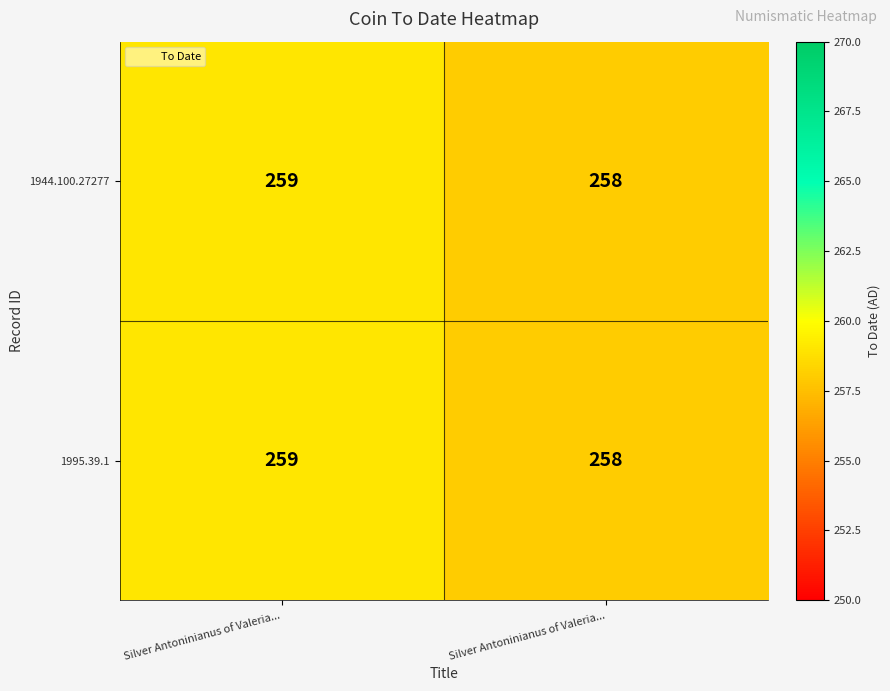

At Silver Antoninianus of Valeria..., list the series in order from largest to smallest.

1944.100.27277, 1995.39.1